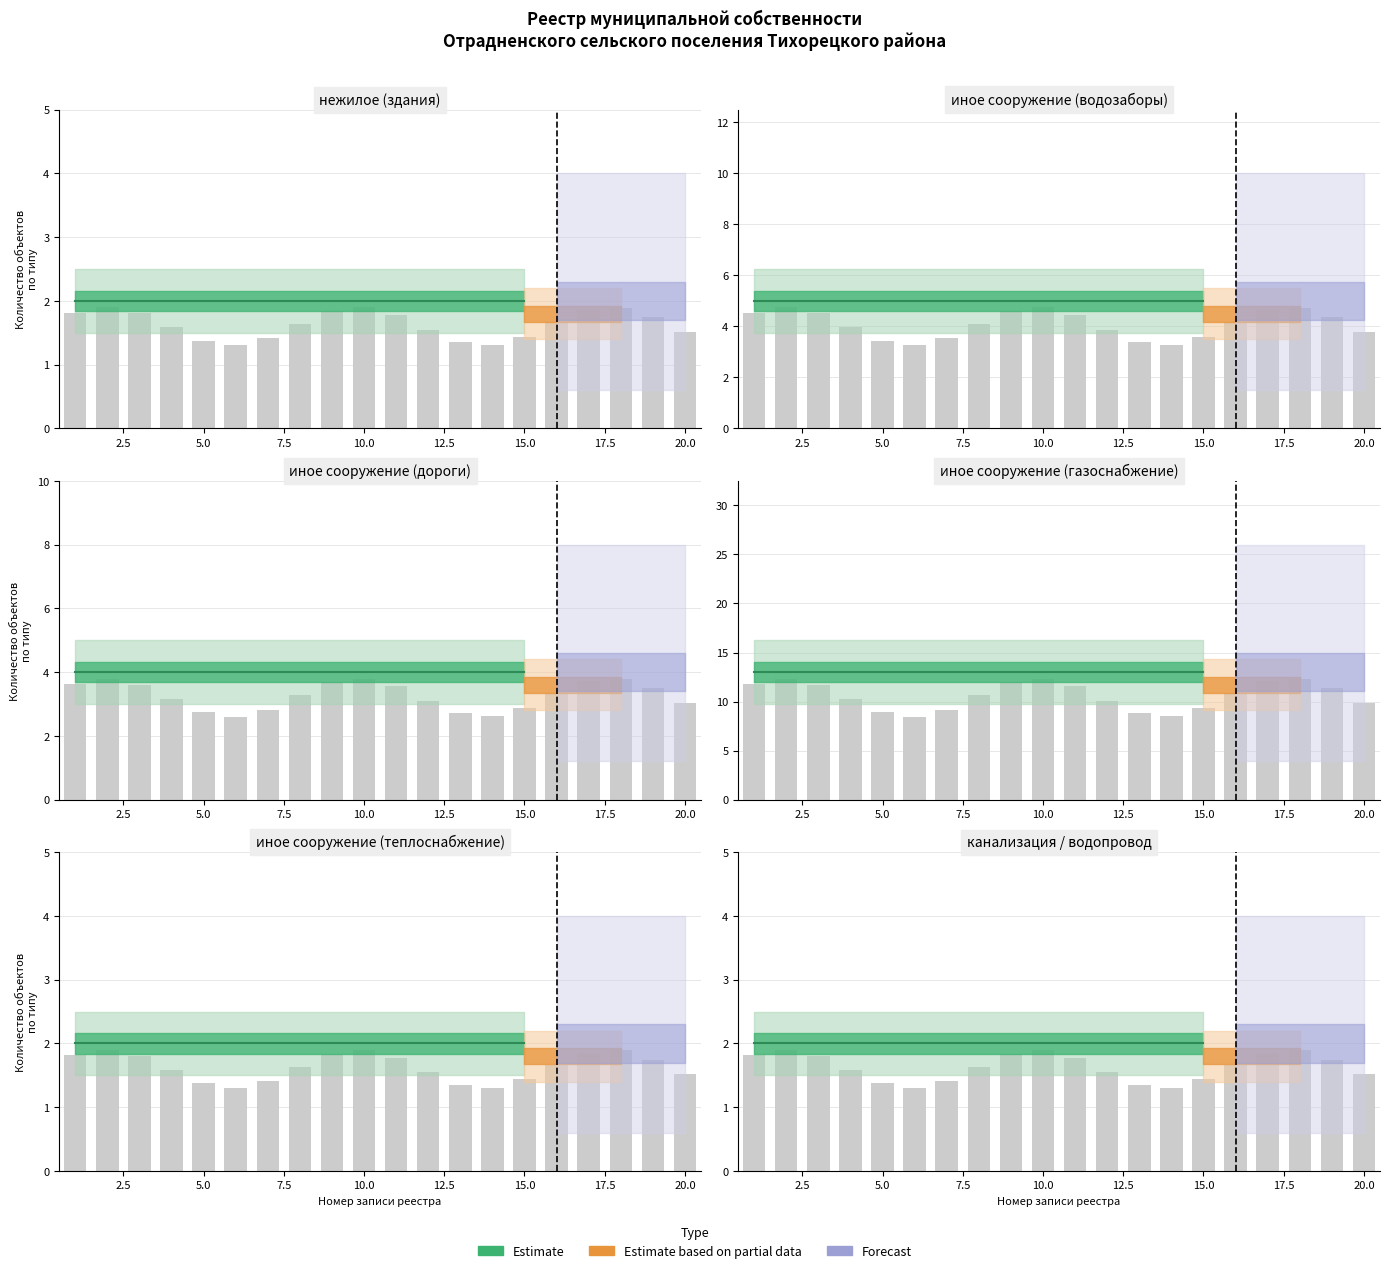

What is the sum of the Estimate_high values at 13 and 16?

29